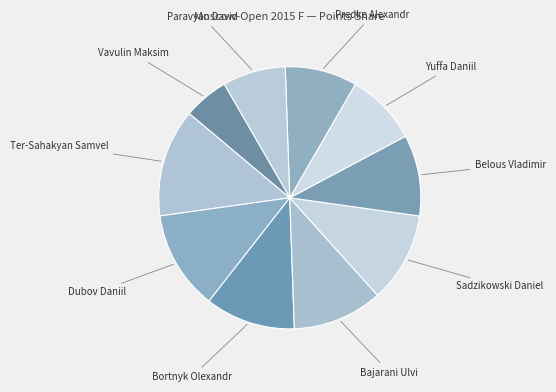

How many segments does this pie chart have?

10